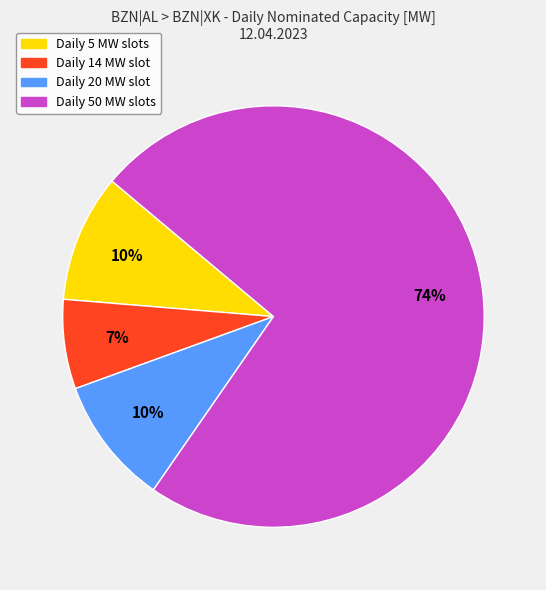

To the nearest percent, what is the average slice percentage?

25%